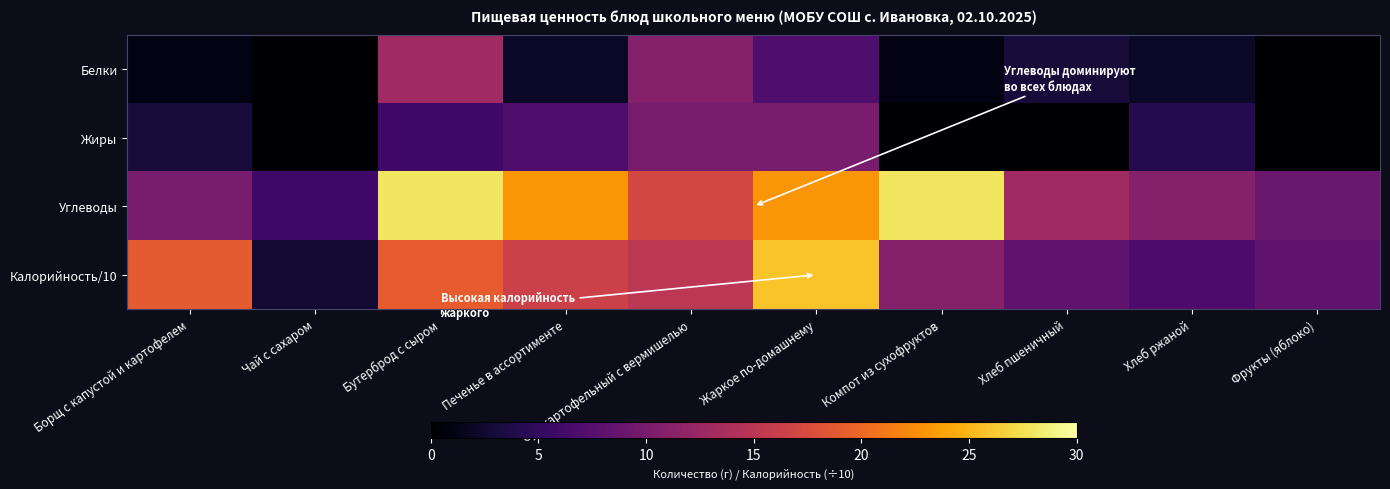

Reading right to left, extract all data points from this chart.

Белки: Фрукты (яблоко)=0.0	Хлеб ржаной=2.0	Хлеб пшеничный=3.0	Компот из сухофруктов=1.0	Жаркое по-домашнему=7.0	Суп картофельный с вермишелью=11.0	Печенье в ассортименте=2.0	Бутерброд с сыром=13.0	Чай с сахаром=0.0	Борщ с капустой и картофелем=1.0
Жиры: Фрукты (яблоко)=0.0	Хлеб ржаной=4.0	Хлеб пшеничный=0.0	Компот из сухофруктов=0.0	Жаркое по-домашнему=10.0	Суп картофельный с вермишелью=10.0	Печенье в ассортименте=7.0	Бутерброд с сыром=6.0	Чай с сахаром=0.0	Борщ с капустой и картофелем=3.0
Углеводы: Фрукты (яблоко)=9.0	Хлеб ржаной=11.0	Хлеб пшеничный=13.0	Компот из сухофруктов=28.0	Жаркое по-домашнему=23.0	Суп картофельный с вермишелью=17.0	Печенье в ассортименте=23.0	Бутерброд с сыром=28.0	Чай с сахаром=6.0	Борщ с капустой и картофелем=10.0
Калорийность/10: Фрукты (яблоко)=8.2	Хлеб ржаной=6.9	Хлеб пшеничный=8.2	Компот из сухофруктов=11.0	Жаркое по-домашнему=25.8	Суп картофельный с вермишелью=15.1	Печенье в ассортименте=16.3	Бутерброд с сыром=19.0	Чай с сахаром=2.7	Борщ с капустой и картофелем=18.8